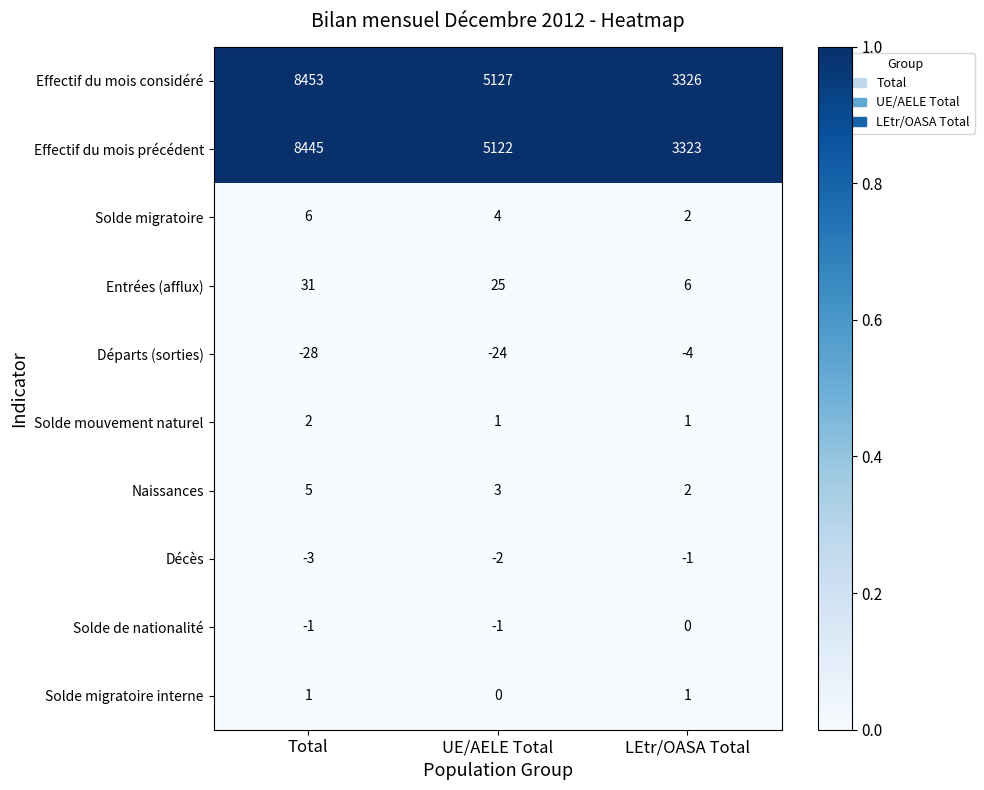

Which series has the largest range (max minus min)?

Effectif du mois considéré